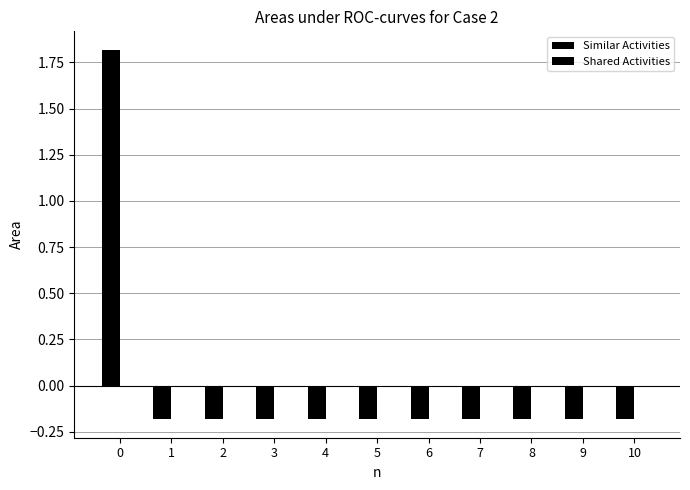

How many bars are there in total?

11